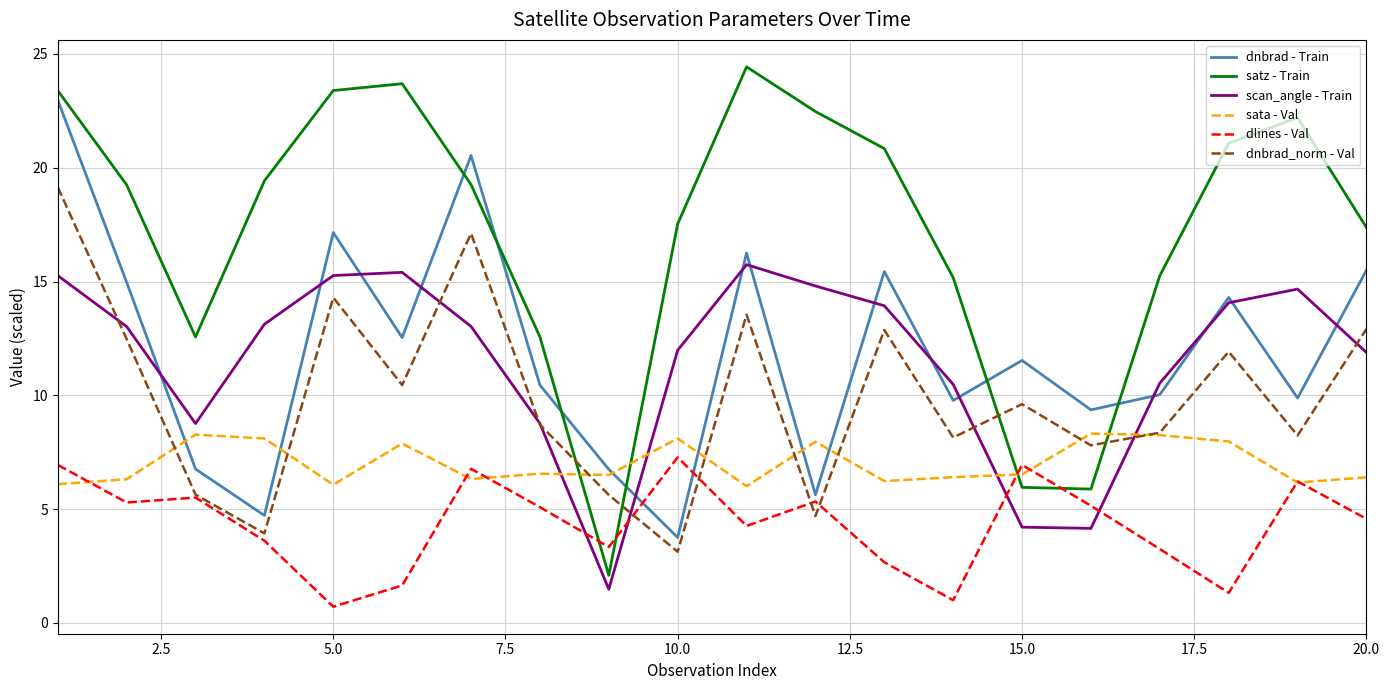

In dnbrad_norm - Val, how many points are lower than both neighbors (excluding endpoints)?

7